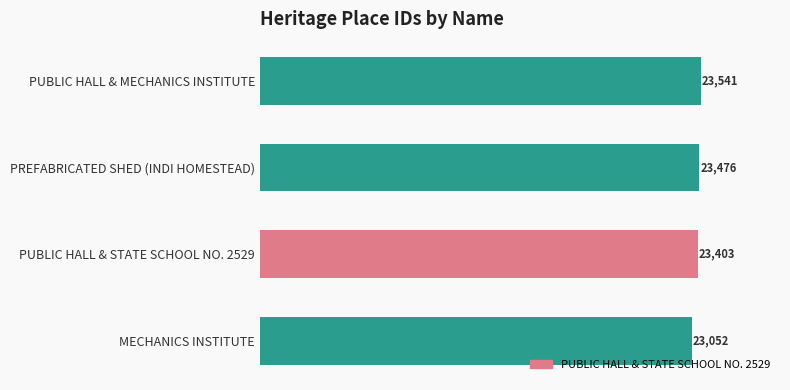

Is it true that the value at MECHANICS INSTITUTE is 23052?

True